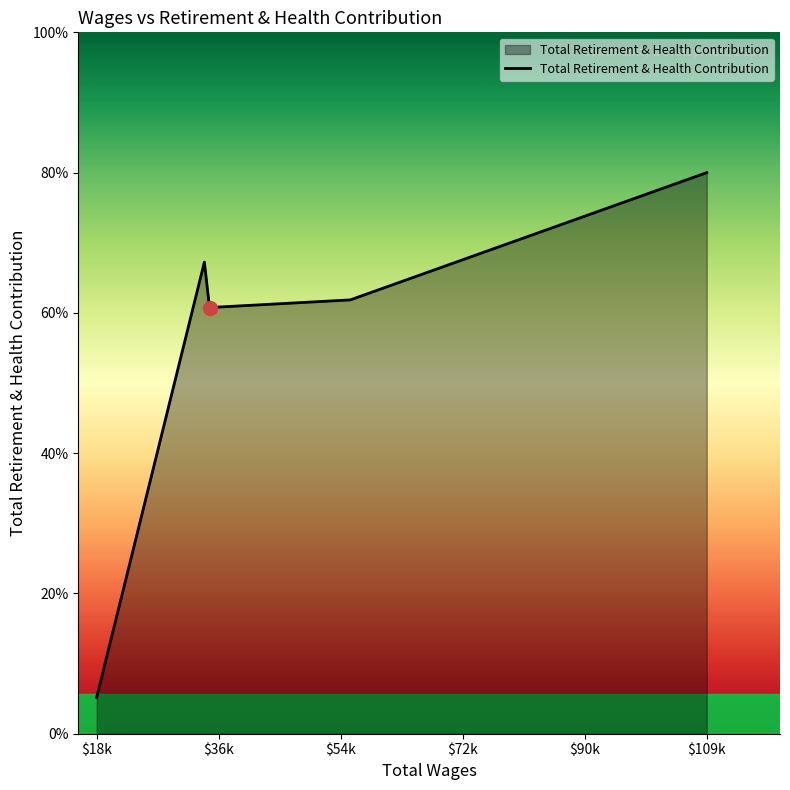

Does the chart display data point markers on the line(s)?

No